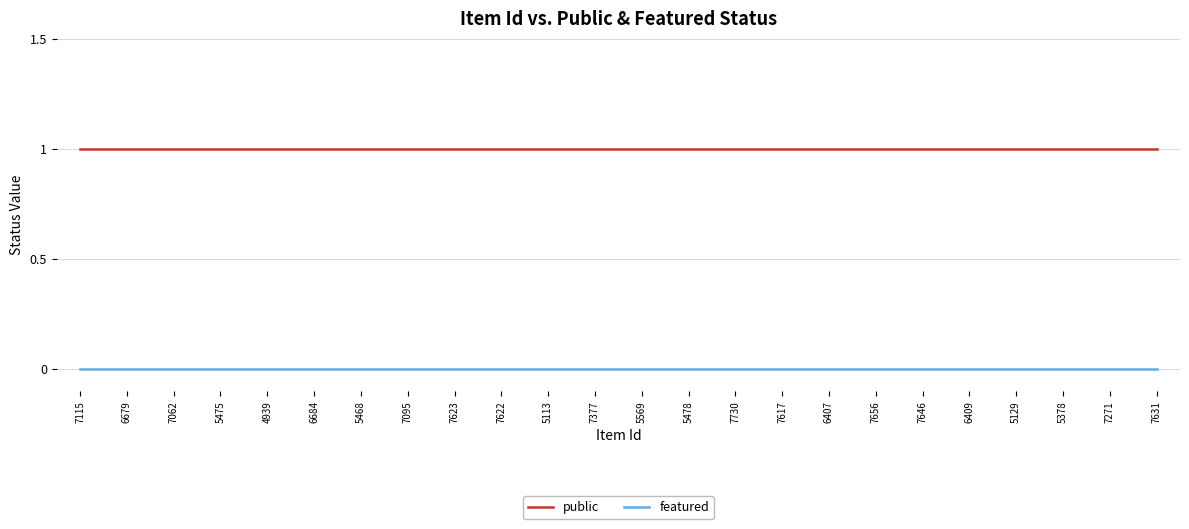

Reading left to right, transcribe all the data shown in this chart.

public: 1	1	1	1	1	1	1	1	1	1	1	1	1	1	1	1	1	1	1	1	1	1	1	1
featured: 0	0	0	0	0	0	0	0	0	0	0	0	0	0	0	0	0	0	0	0	0	0	0	0